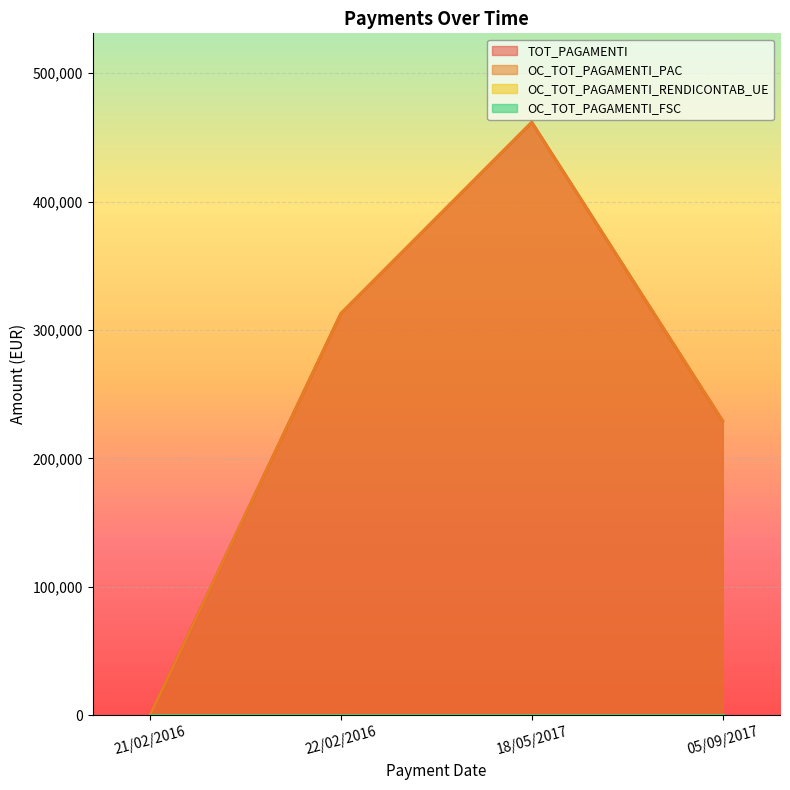

How many lines are shown in the chart?

4